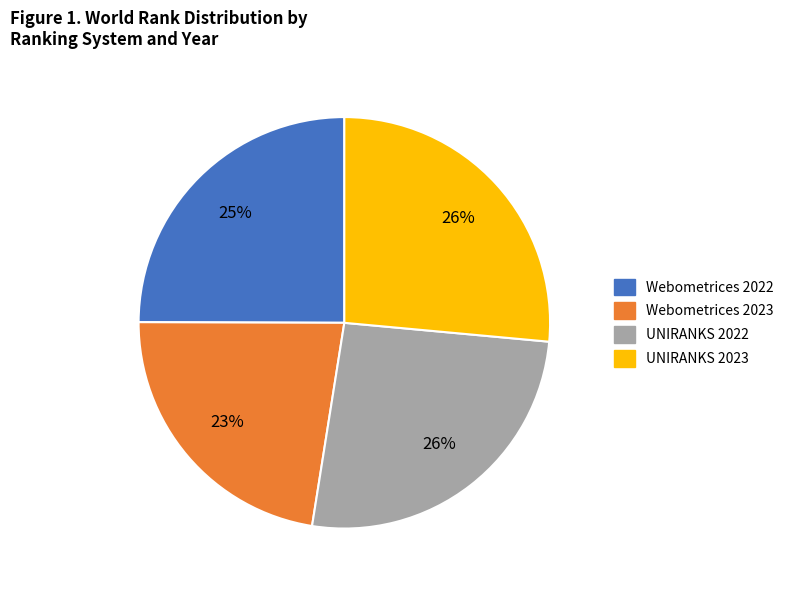

To the nearest percent, what percentage of the pie is Webometrices 2023?

23%